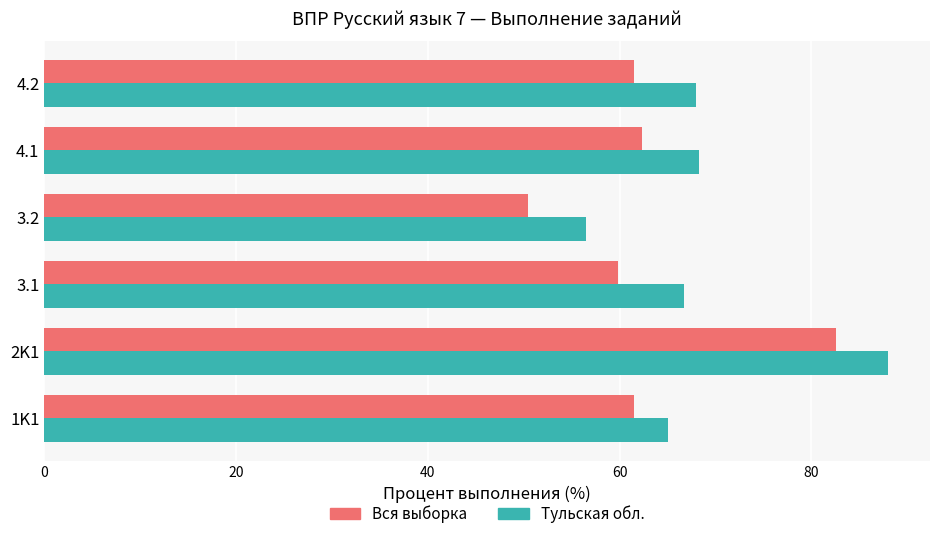

Which series has the largest range (max minus min)?

Вся выборка